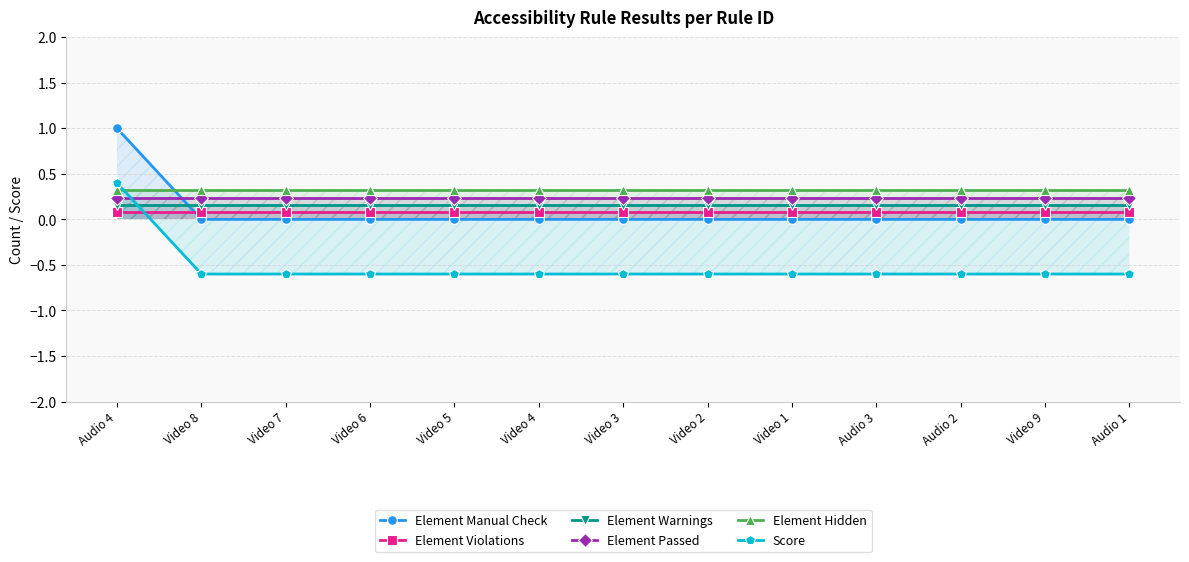

The Element Hidden series shows 0.3 at Audio 2. True or false?

True